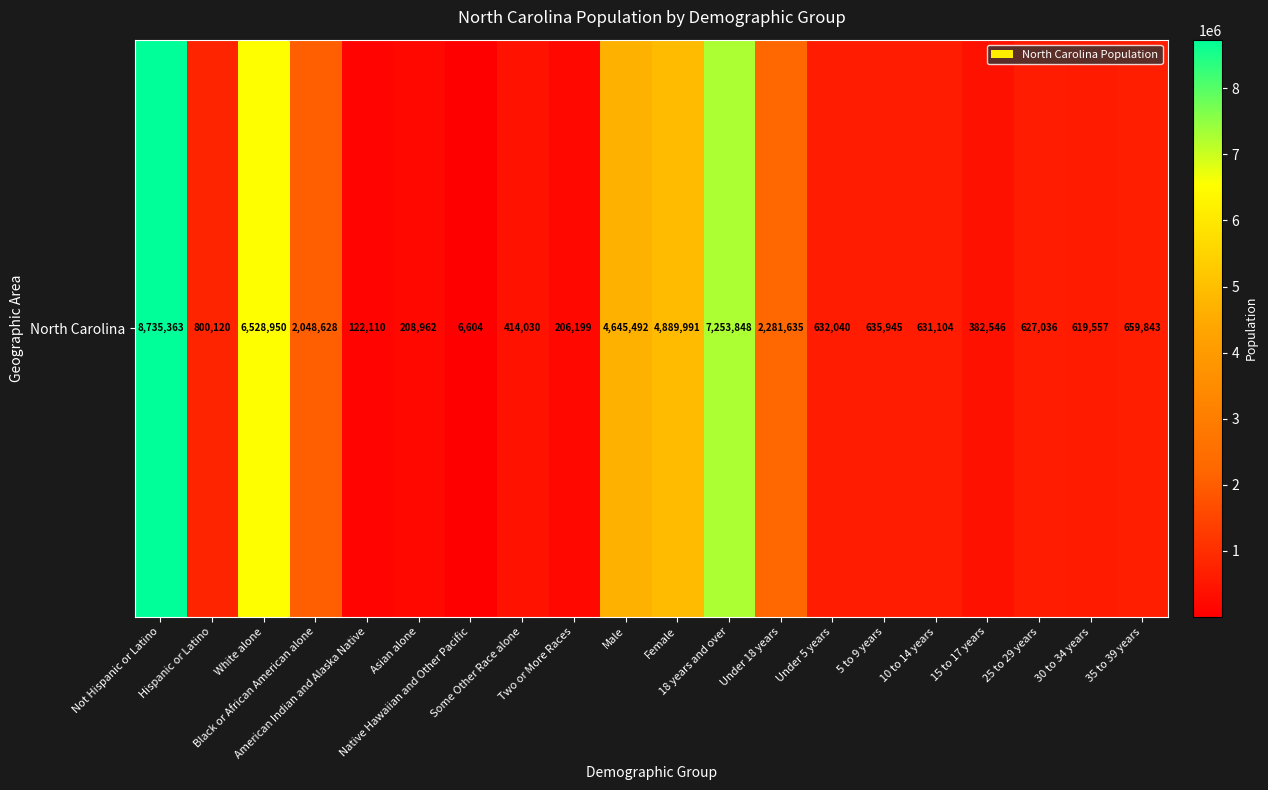

At which category does the chart reach its minimum across all series?

Native Hawaiian and Other Pacific